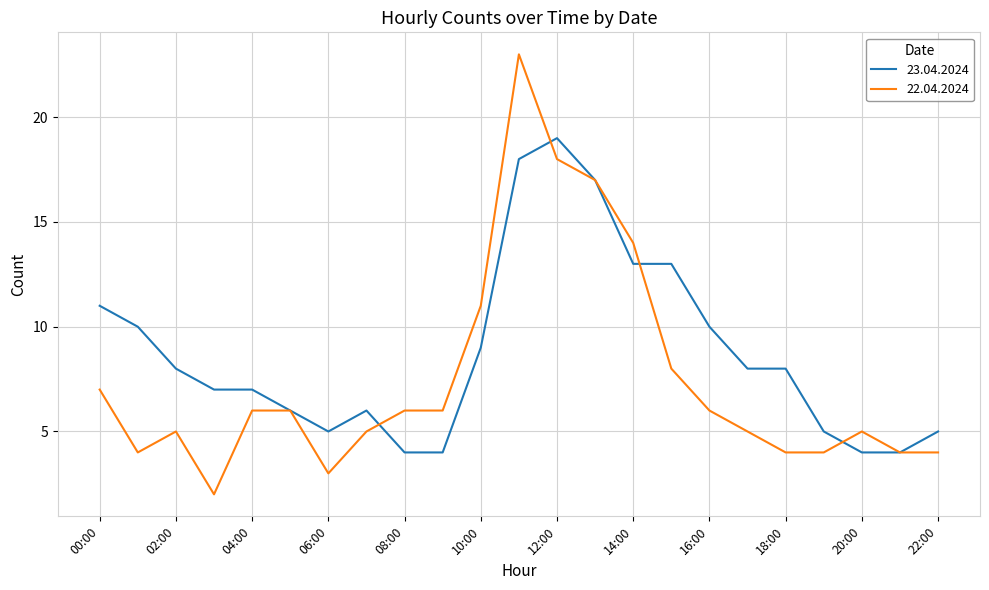

Reading left to right, extract all data points from this chart.

23.04.2024: 11	10	8	7	7	6	5	6	4	4	9	18	19	17	13	13	10	8	8	5	4	4	5
22.04.2024: 7	4	5	2	6	6	3	5	6	6	11	23	18	17	14	8	6	5	4	4	5	4	4